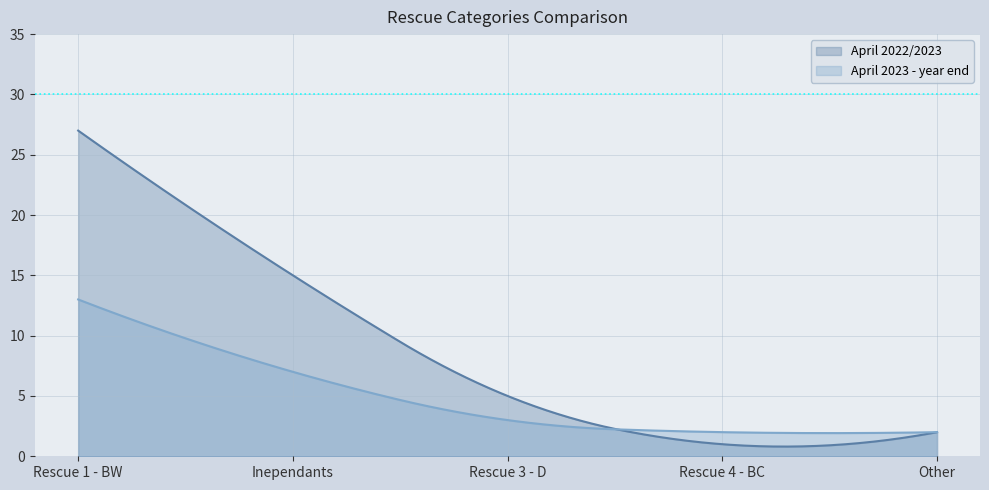

What is the label of the 1st point from the left?

Rescue 1 - BW